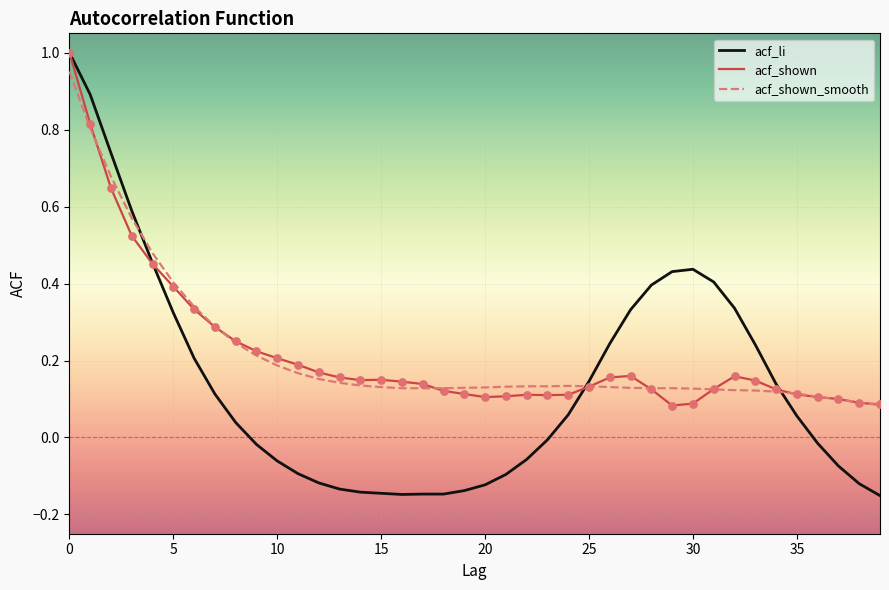

Which series has the largest range (max minus min)?

acf_li